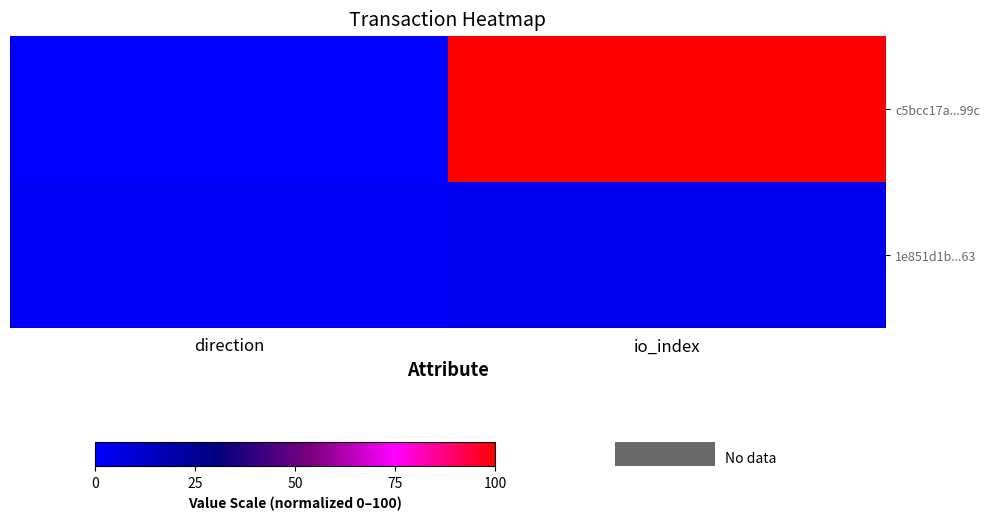

What is the maximum value shown in the chart?

100.0